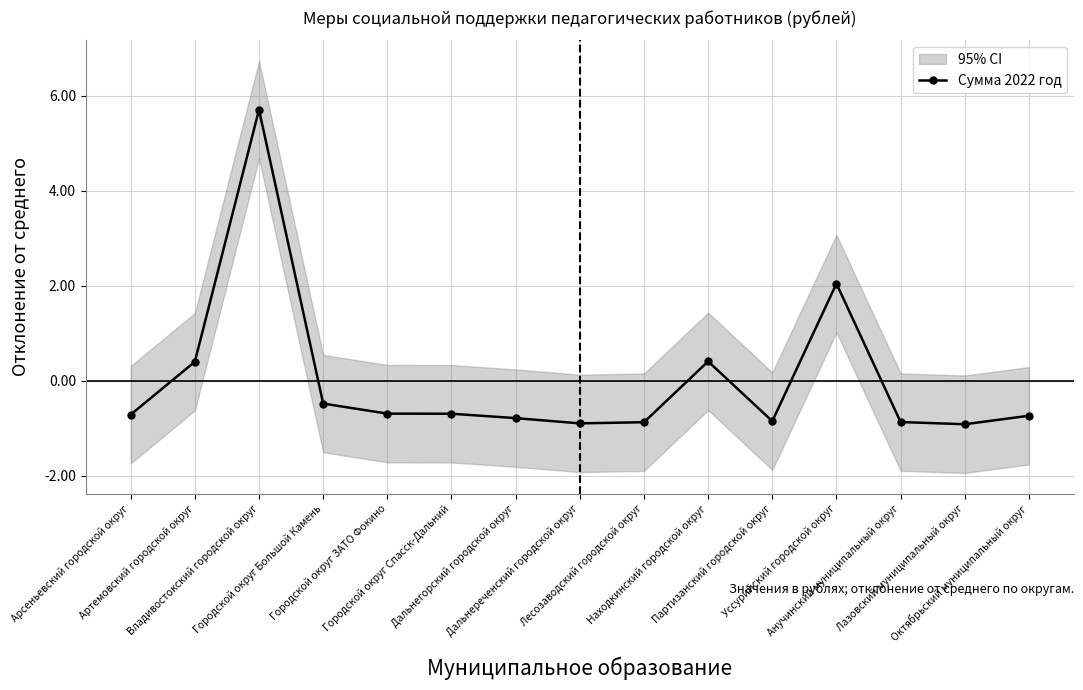

Reading left to right, extract all data points from this chart.

-0.7	0.4	5.7	-0.5	-0.7	-0.7	-0.8	-0.9	-0.9	0.4	-0.9	2.0	-0.9	-0.9	-0.7